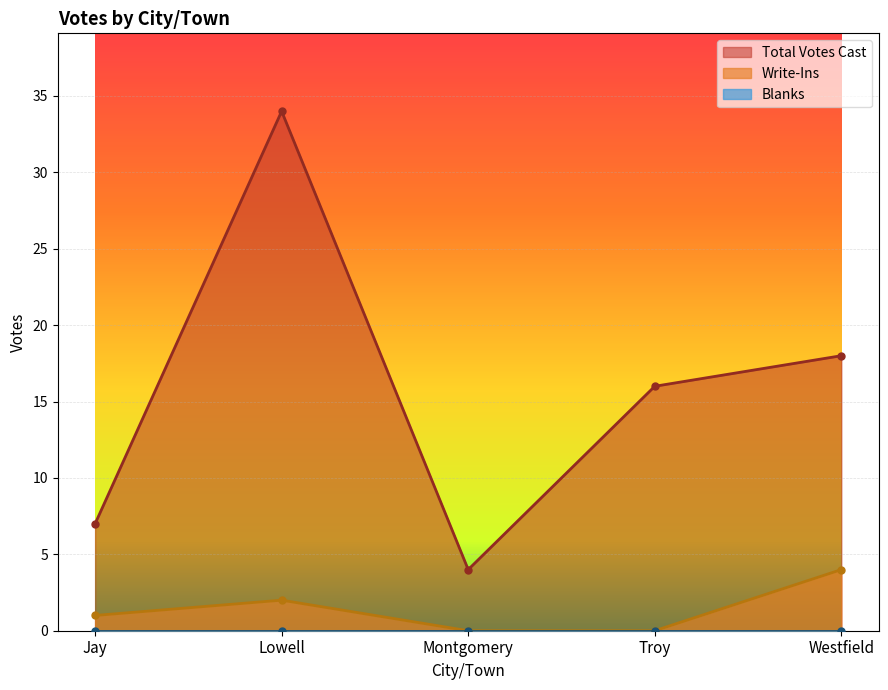

What is the label of the 5th point from the right?

Jay